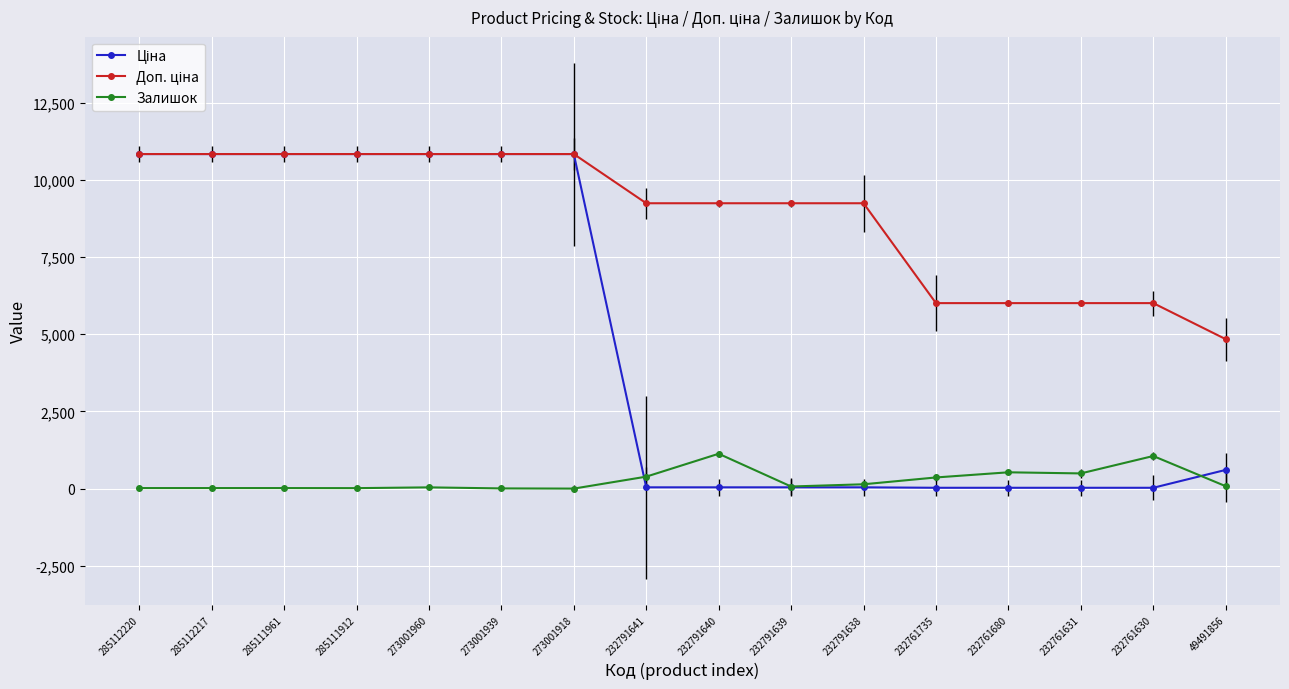

What is the sum of all Ціна values?

76757.2